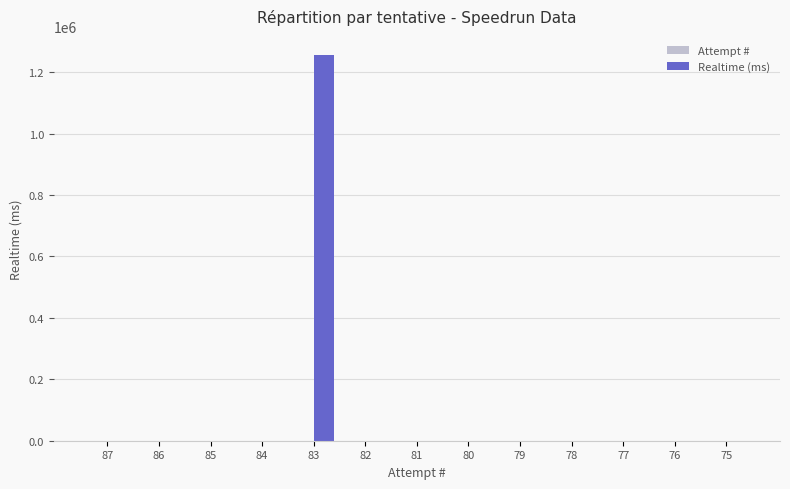

At which category is the sum across all series the highest?

83